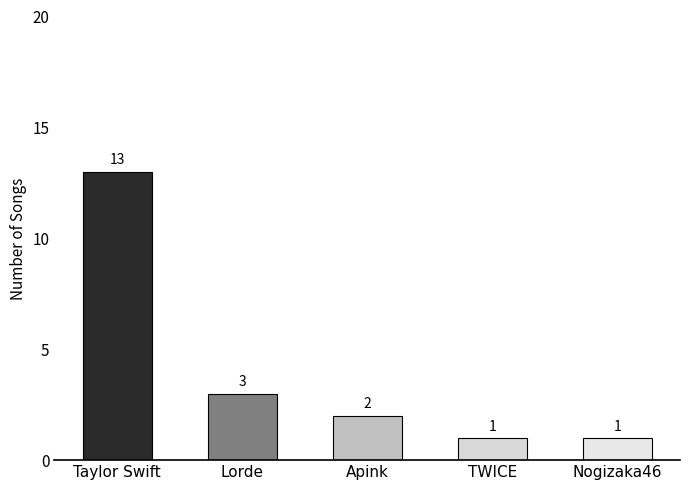

What value does the data have at TWICE?

1